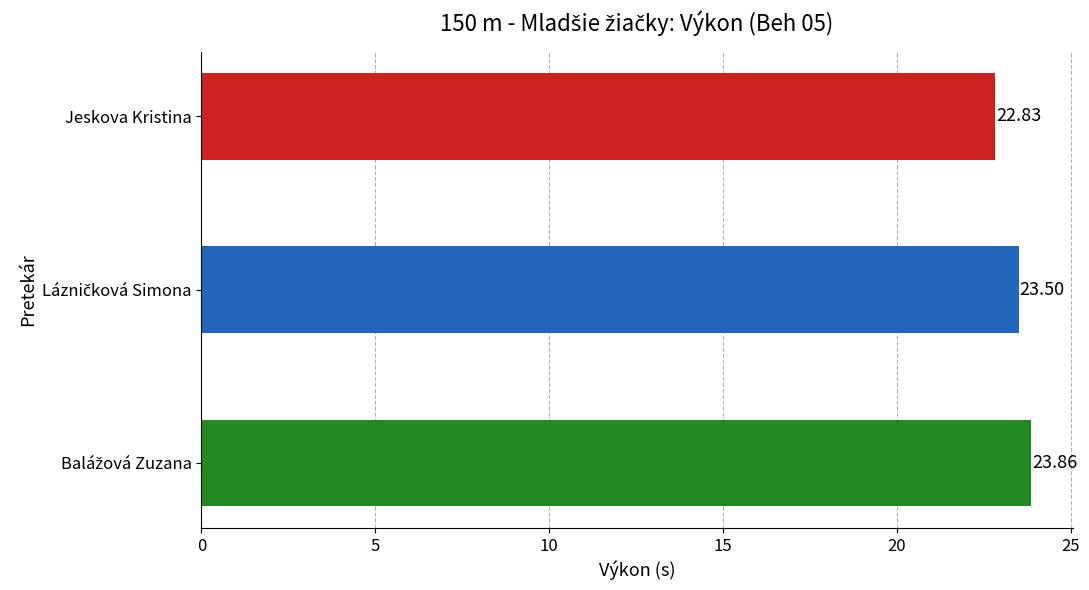

What is the difference between the maximum and minimum values?

1.0